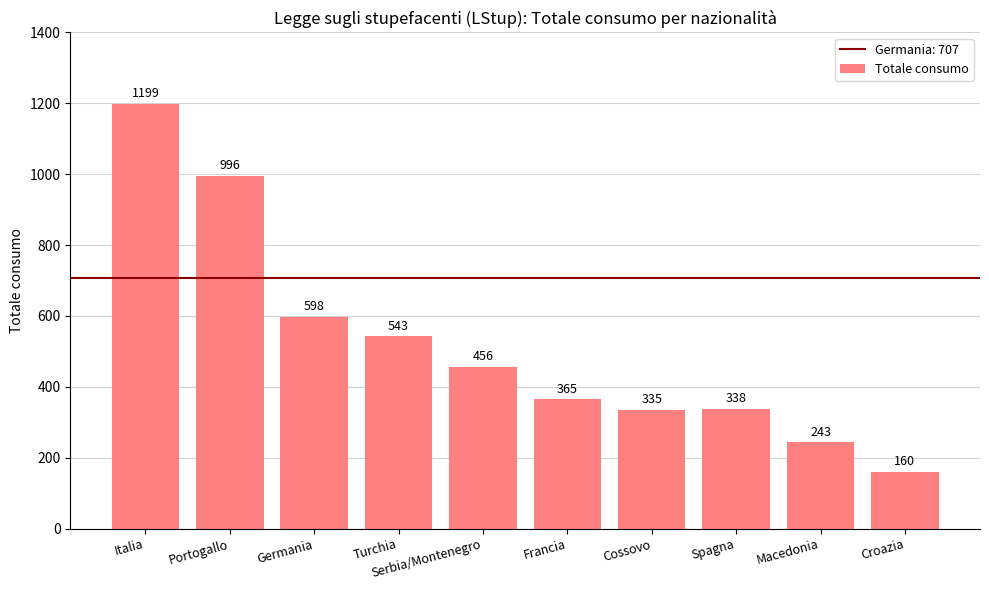

What position from the right is Turchia?

7